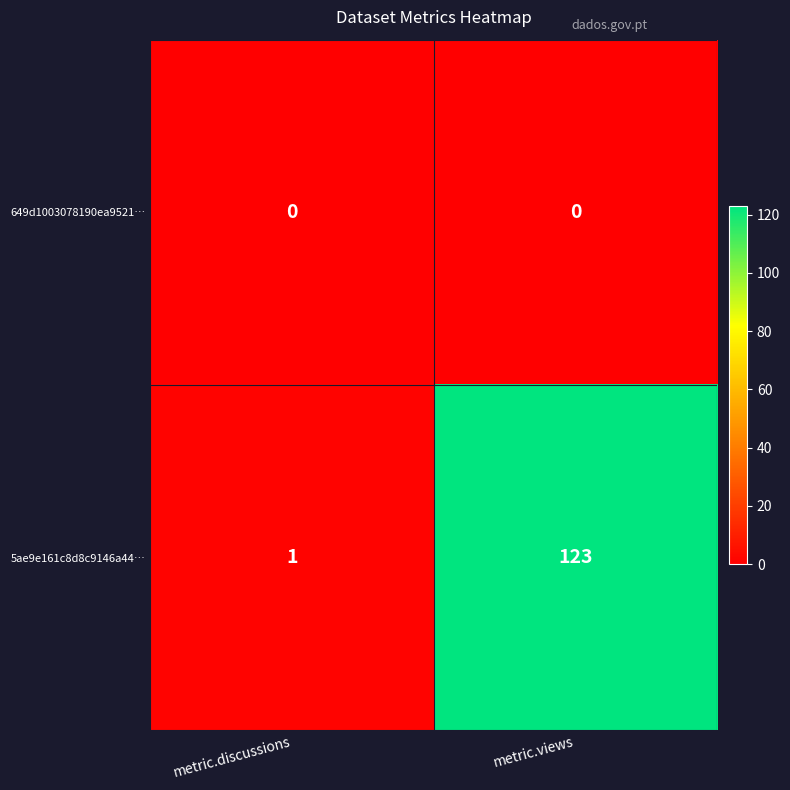

Reading right to left, transcribe all the data shown in this chart.

649d1003078190ea9521…: metric.views=0	metric.discussions=0
5ae9e161c8d8c9146a44…: metric.views=123	metric.discussions=1